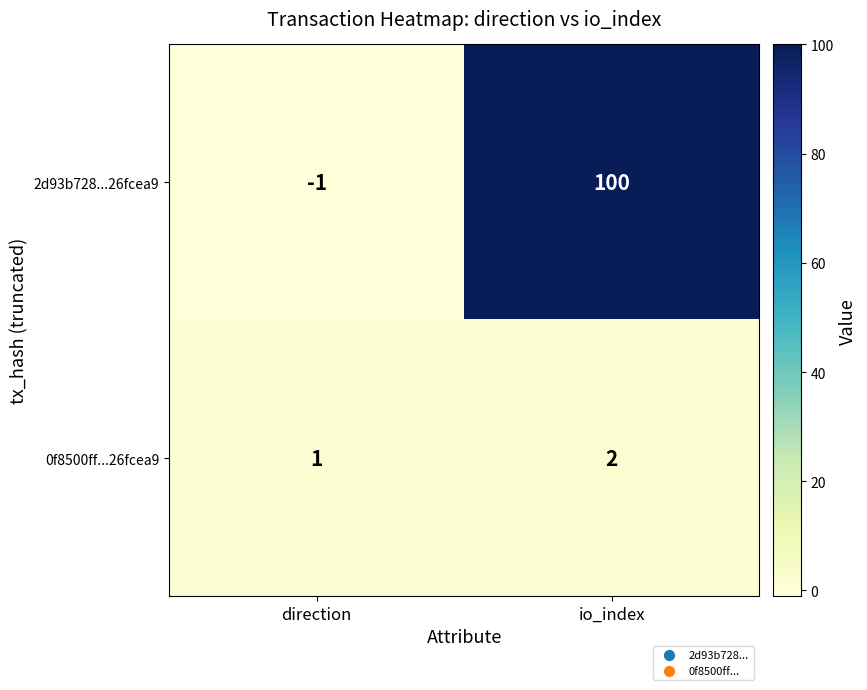

Is the value of 2d93b728...26fcea9 at direction greater than the value of 0f8500ff...26fcea9 at direction?

No